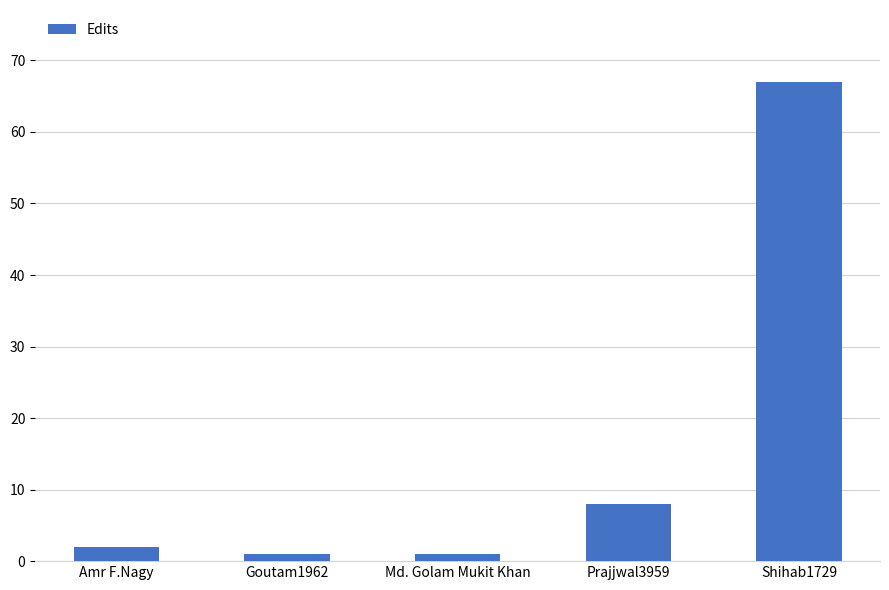

What is the greatest value displayed?

67